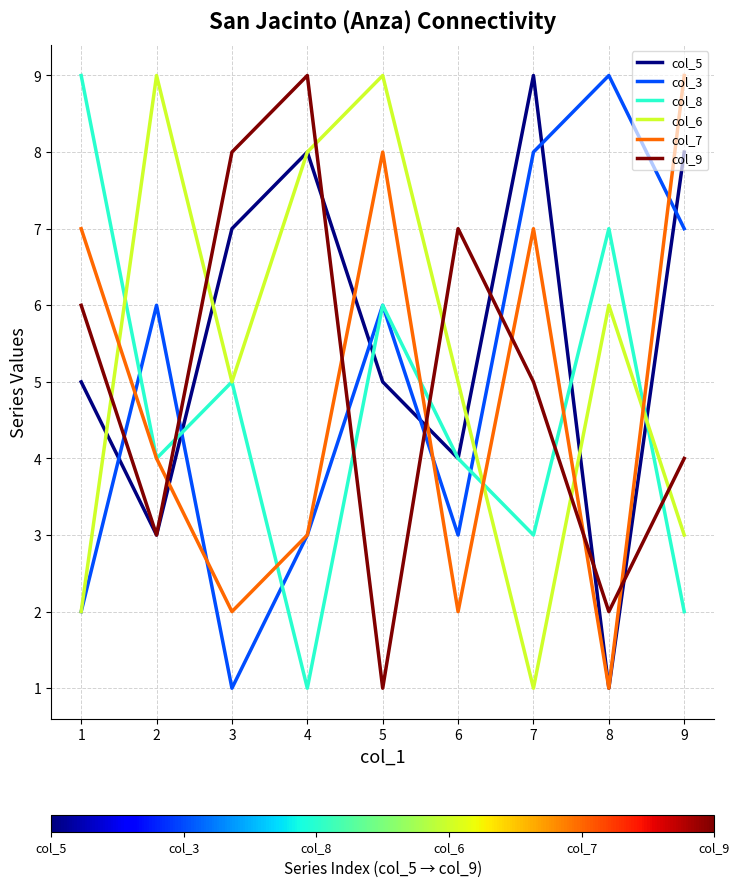

What is the sum of all col_5 values?

50